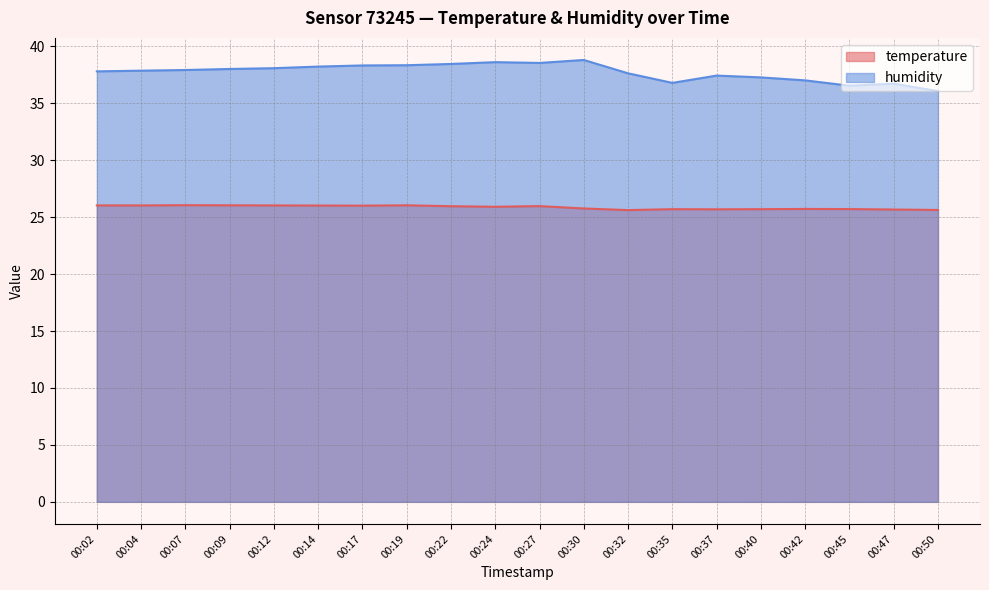

Which category has the lowest value in the humidity series?

00:50